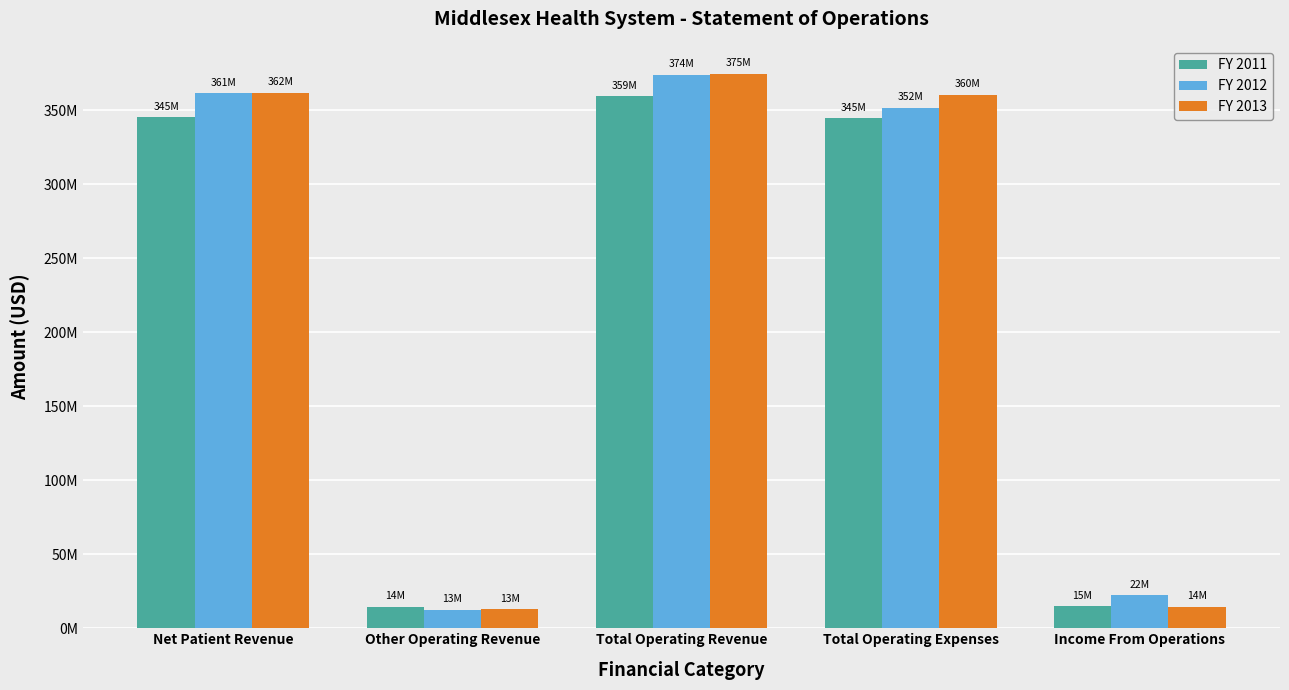

What are all the series names shown in the legend?

FY 2011, FY 2012, FY 2013